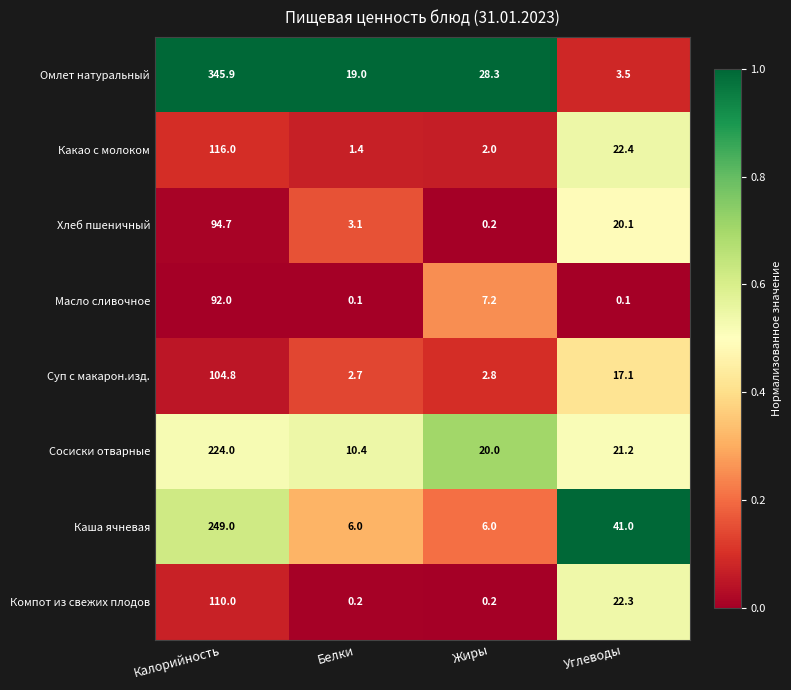

Which series changed the most between Белки and Жиры?

Сосиски отварные